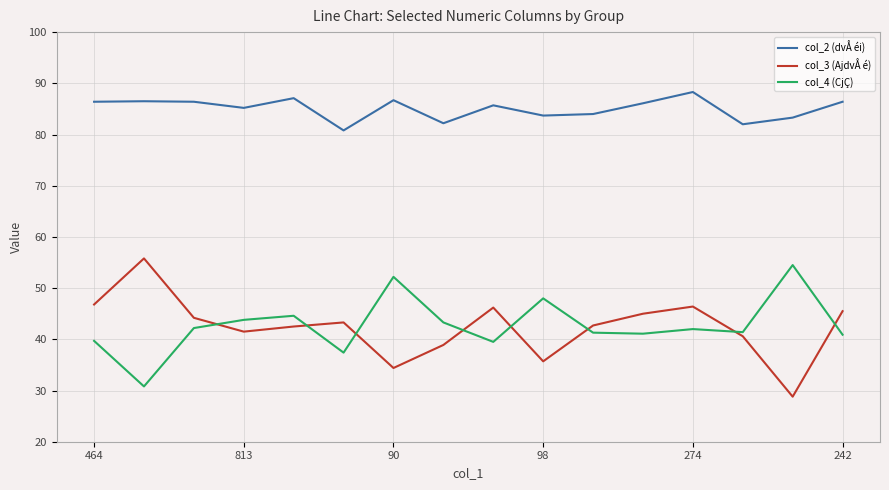

What are all the series names shown in the legend?

col_2 (dvÅ éi), col_3 (AjdvÅ é), col_4 (CjÇ)